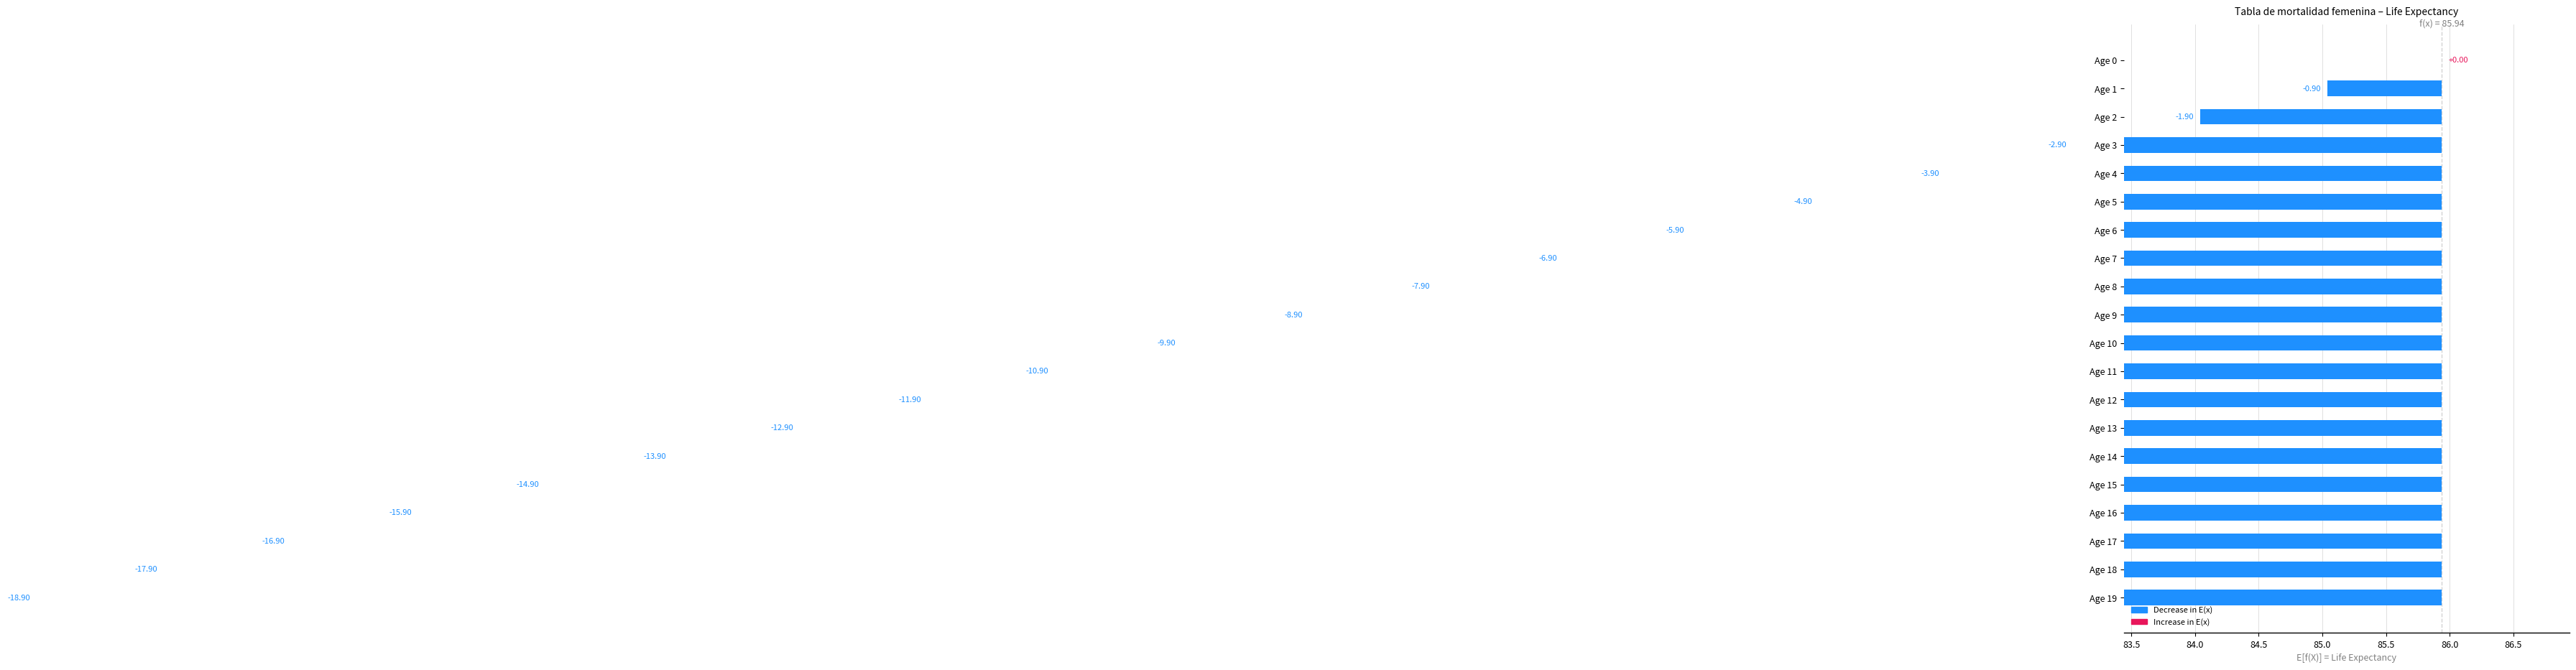

At which label is the value closest to -9?

Age 9